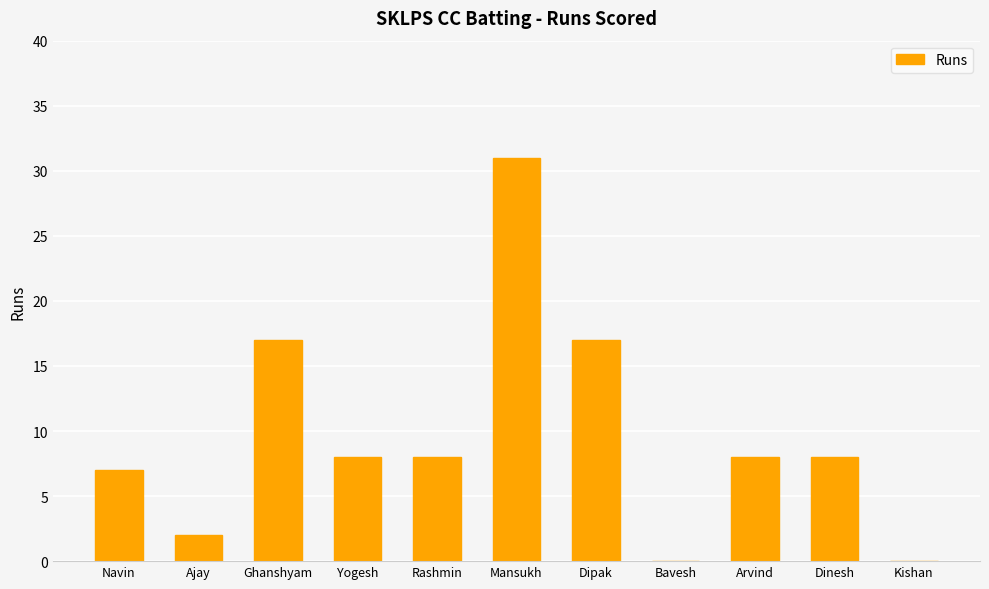

Between Dipak and Ajay, which is larger?

Dipak